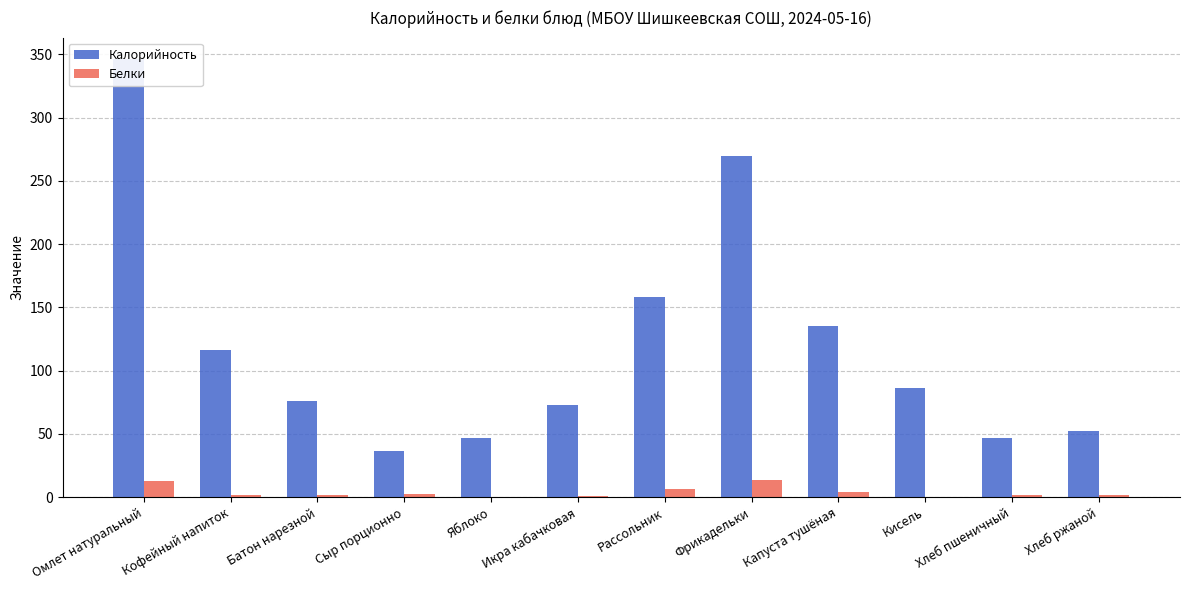

What is the difference between the maximum and minimum values in the Белки series?

13.8